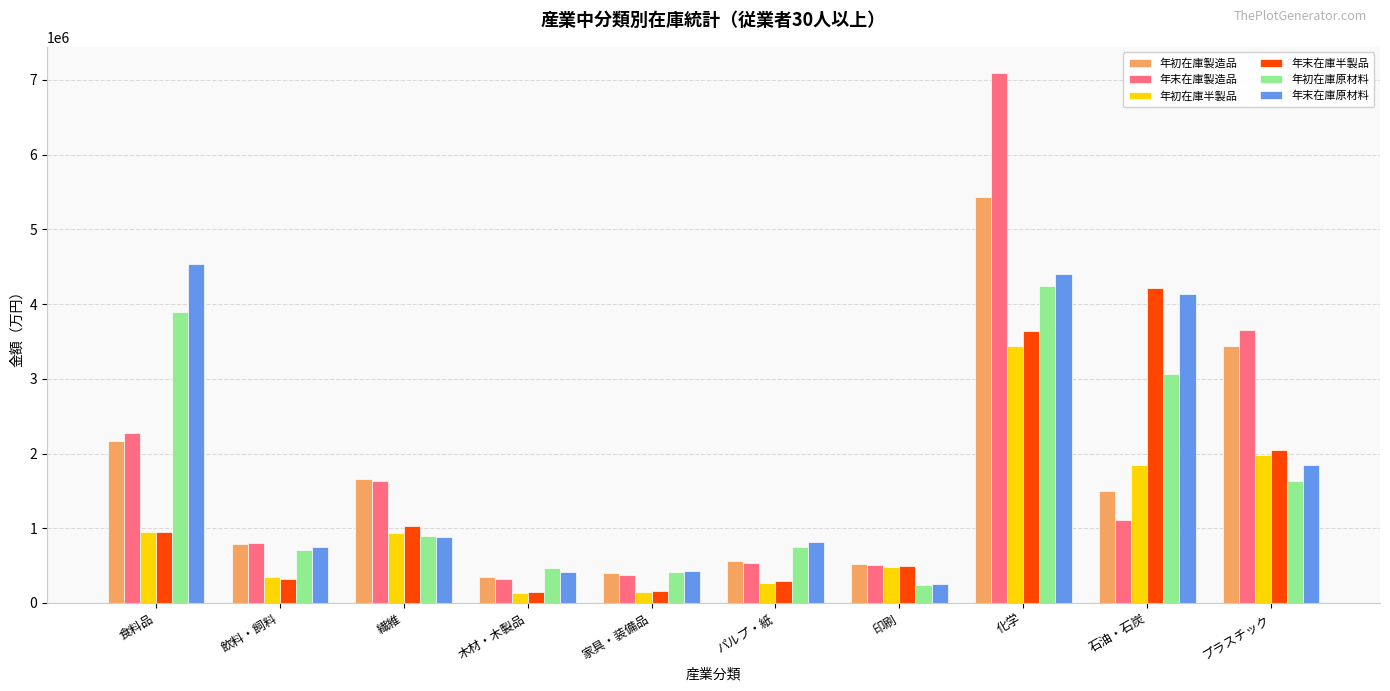

The 年末在庫原材料 series shows 8016434 at 食料品. True or false?

False